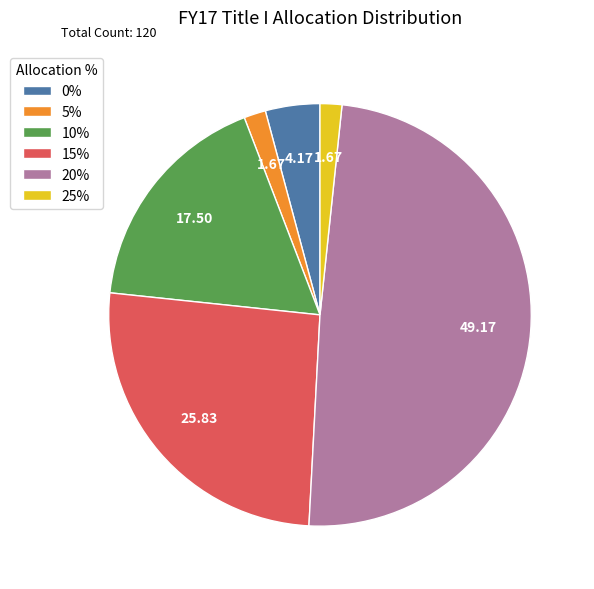

Approximately how many times larger is the value at 15% compared to 5%?

15.5